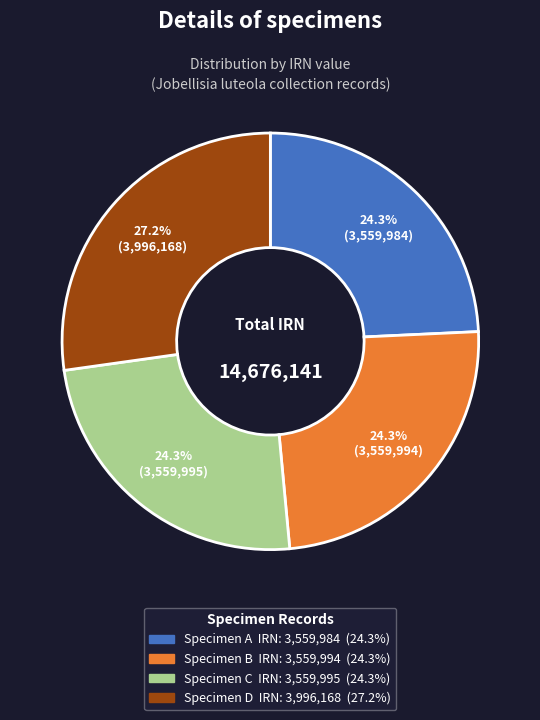

Is there a majority slice in this chart?

No